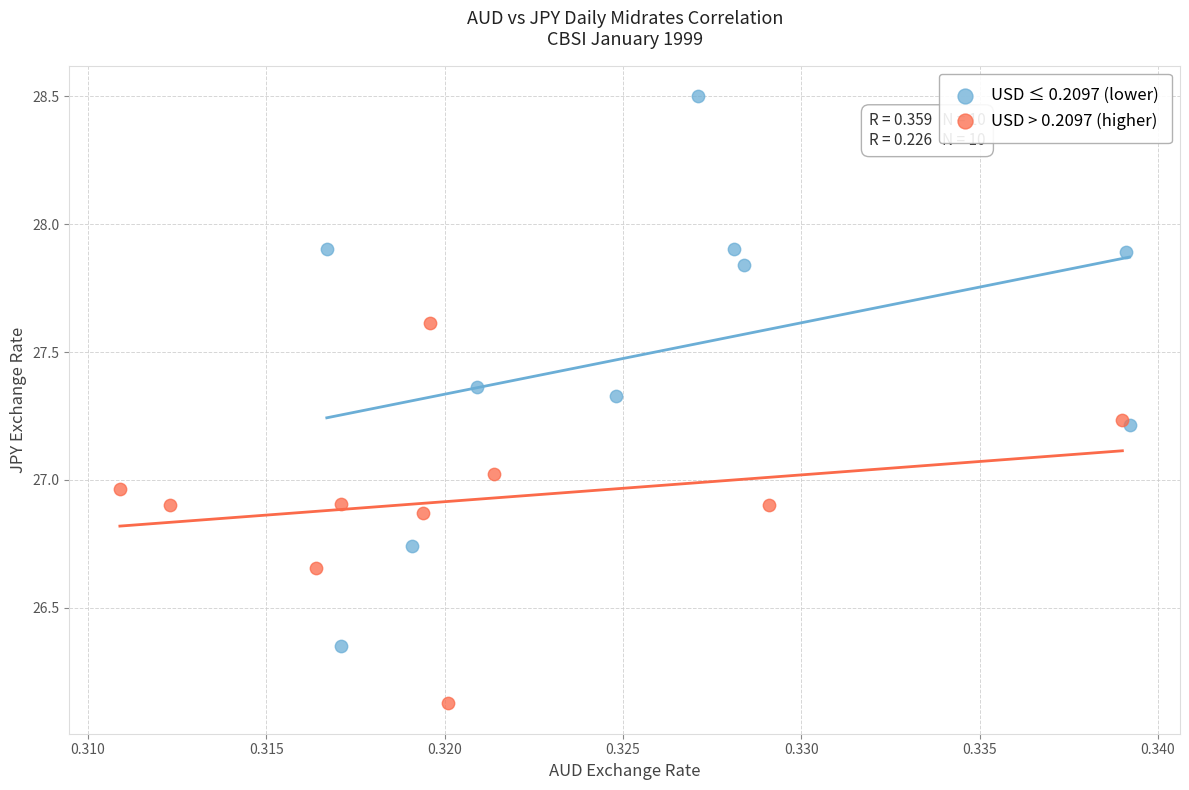

What are all the series names shown in the legend?

USD ≤ 0.2097 (lower), USD > 0.2097 (higher)